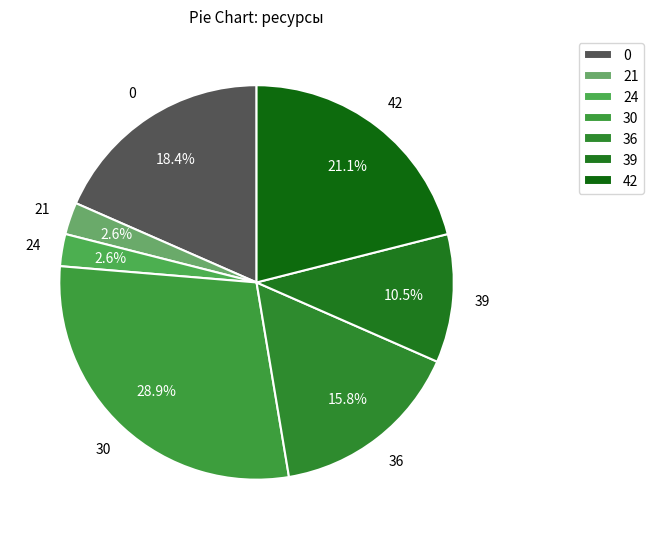

To the nearest percent, what is the average slice percentage?

14%